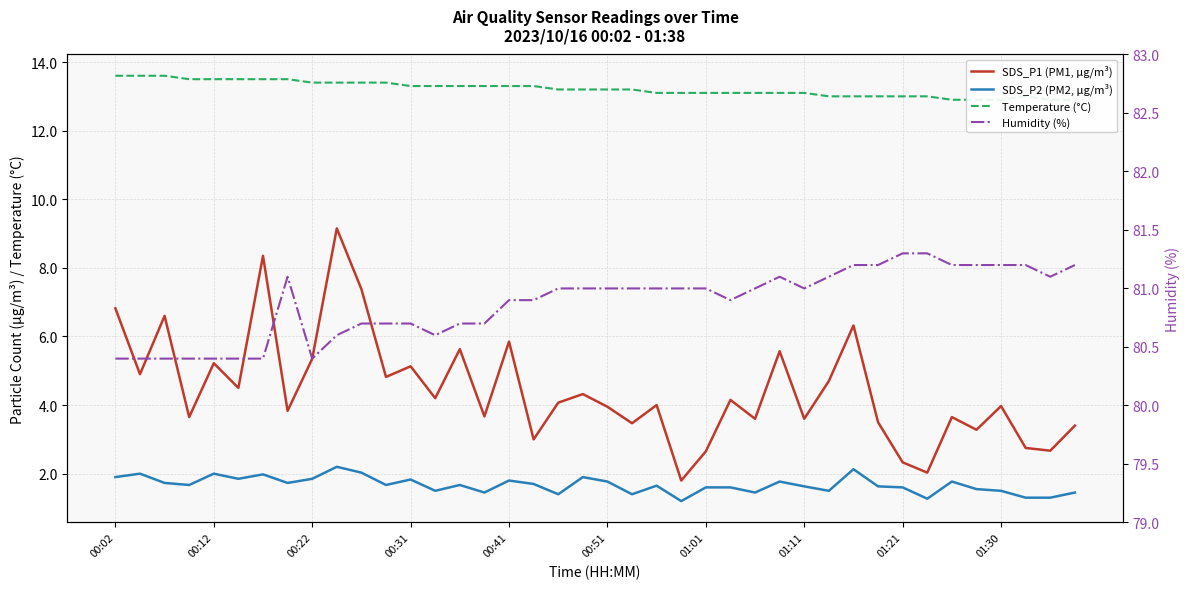

What is the difference between the highest and lowest values at 00:22?

78.7